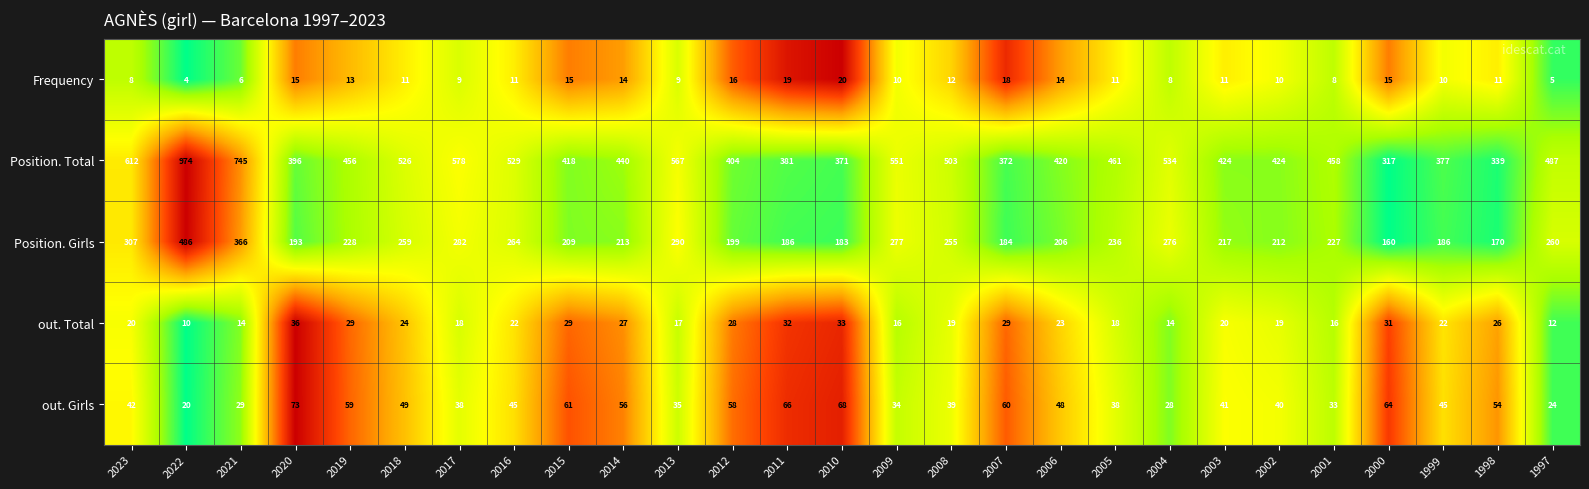

How many distinct data groups are displayed?

5